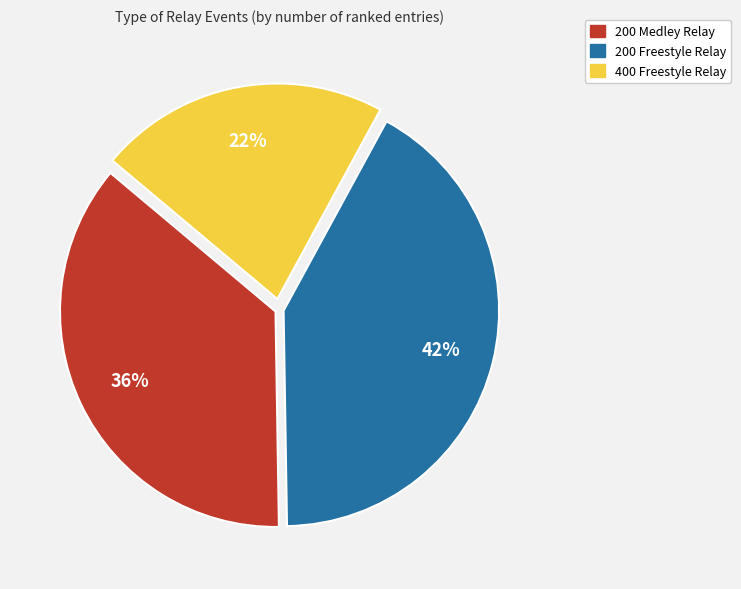

What is the smallest slice in the pie chart?

400 Freestyle Relay